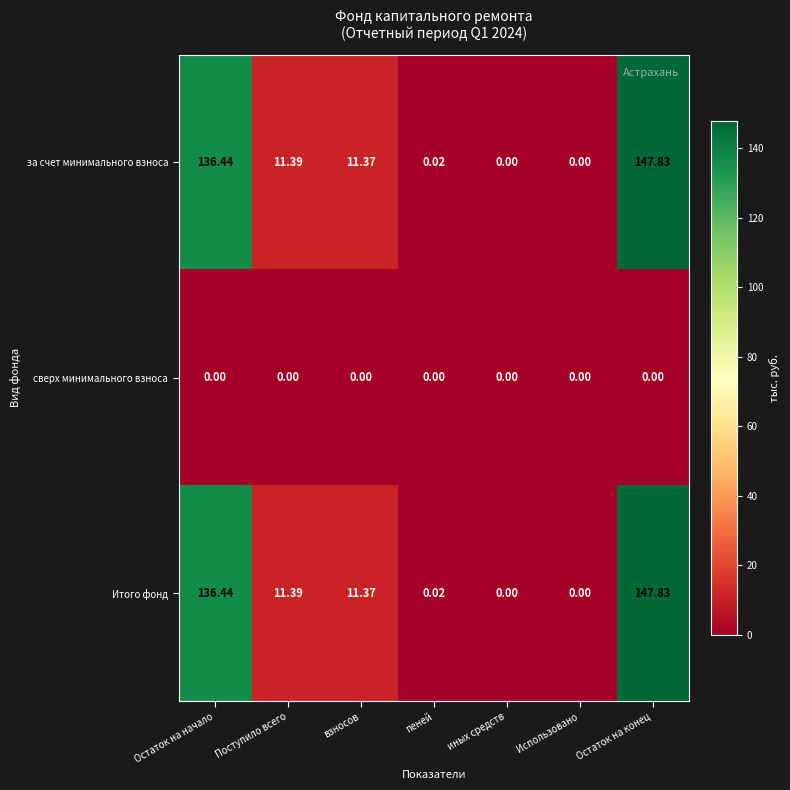

Where does the Итого фонд series first go above 11?

Остаток на начало